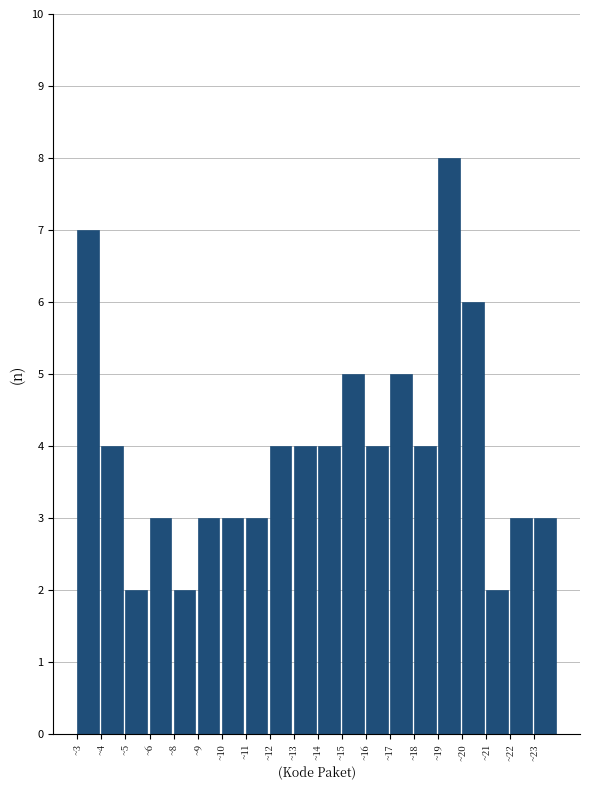

Reading left to right, what are all the values shown in this chart?

~3=7	~4=4	~5=2	~6=3	~8=2	~9=3	~10=3	~11=3	~12=4	~13=4	~14=4	~15=5	~16=4	~17=5	~18=4	~19=8	~20=6	~21=2	~22=3	~23=3